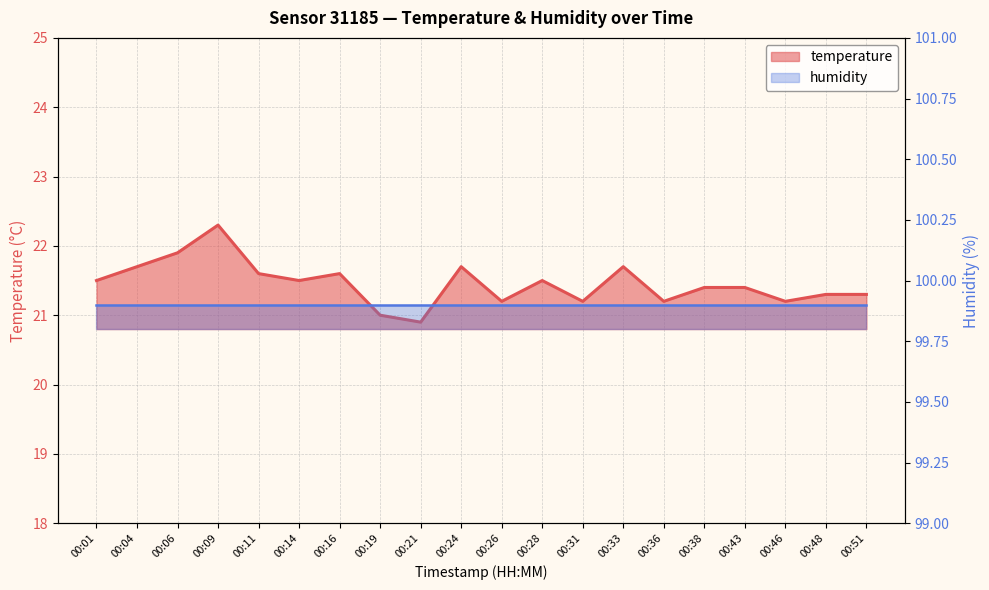

Approximately how many times larger is the value at 00:33 compared to 00:28?

1.0